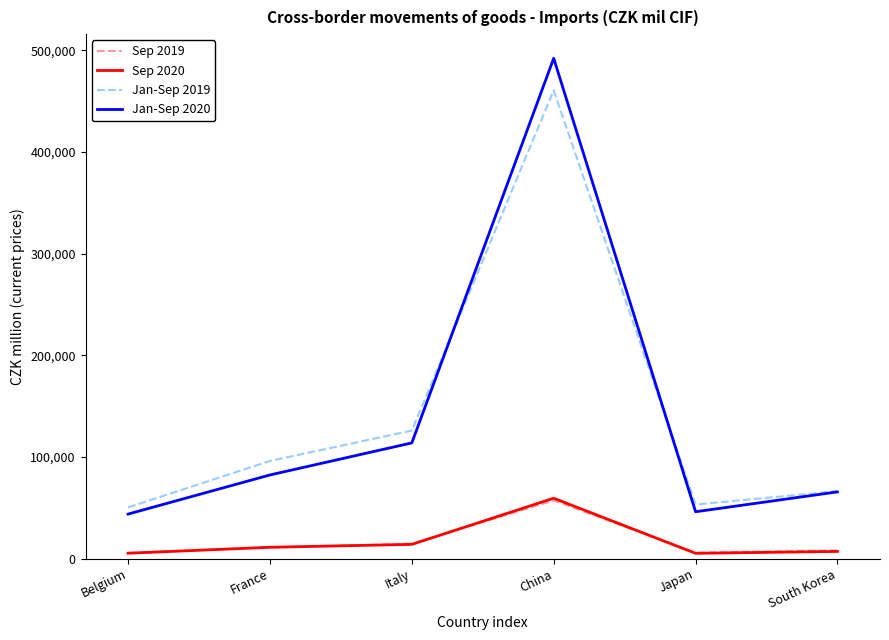

Which series has the largest range (max minus min)?

Jan-Sep 2020